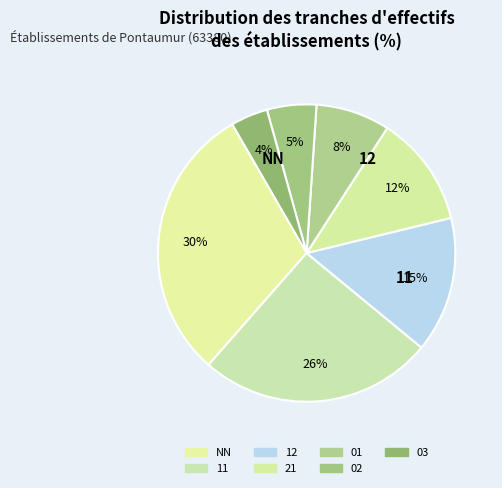

What is the largest slice in the pie chart?

NN